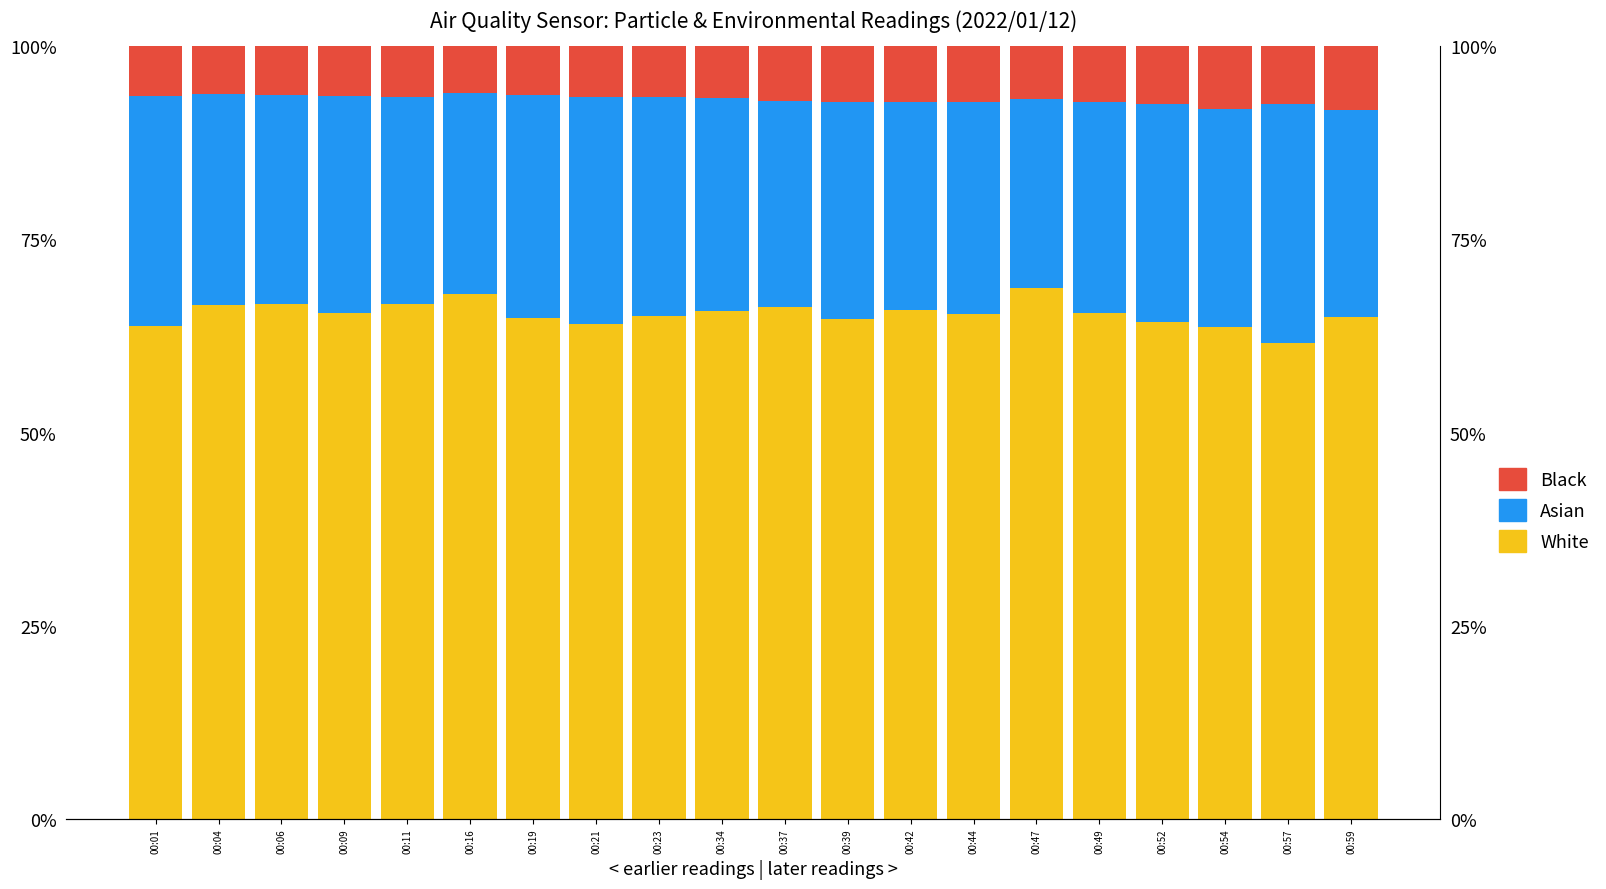

Reading left to right, list all the values displayed in this chart.

White: 00:01=63.8	00:04=66.5	00:06=66.6	00:09=65.4	00:11=66.6	00:16=67.9	00:19=64.8	00:21=64.1	00:23=65.1	00:34=65.7	00:37=66.3	00:39=64.7	00:42=65.9	00:44=65.3	00:47=68.7	00:49=65.5	00:52=64.3	00:54=63.6	00:57=61.6	00:59=65.0
Asian: 00:01=29.8	00:04=27.4	00:06=27.1	00:09=28.1	00:11=26.8	00:16=26.0	00:19=28.8	00:21=29.3	00:23=28.3	00:34=27.6	00:37=26.6	00:39=28.0	00:42=26.9	00:44=27.5	00:47=24.5	00:49=27.3	00:52=28.1	00:54=28.3	00:57=30.8	00:59=26.8
Black: 00:01=6.4	00:04=6.1	00:06=6.3	00:09=6.4	00:11=6.6	00:16=6.1	00:19=6.4	00:21=6.6	00:23=6.6	00:34=6.7	00:37=7.1	00:39=7.3	00:42=7.3	00:44=7.3	00:47=6.8	00:49=7.2	00:52=7.5	00:54=8.1	00:57=7.5	00:59=8.2